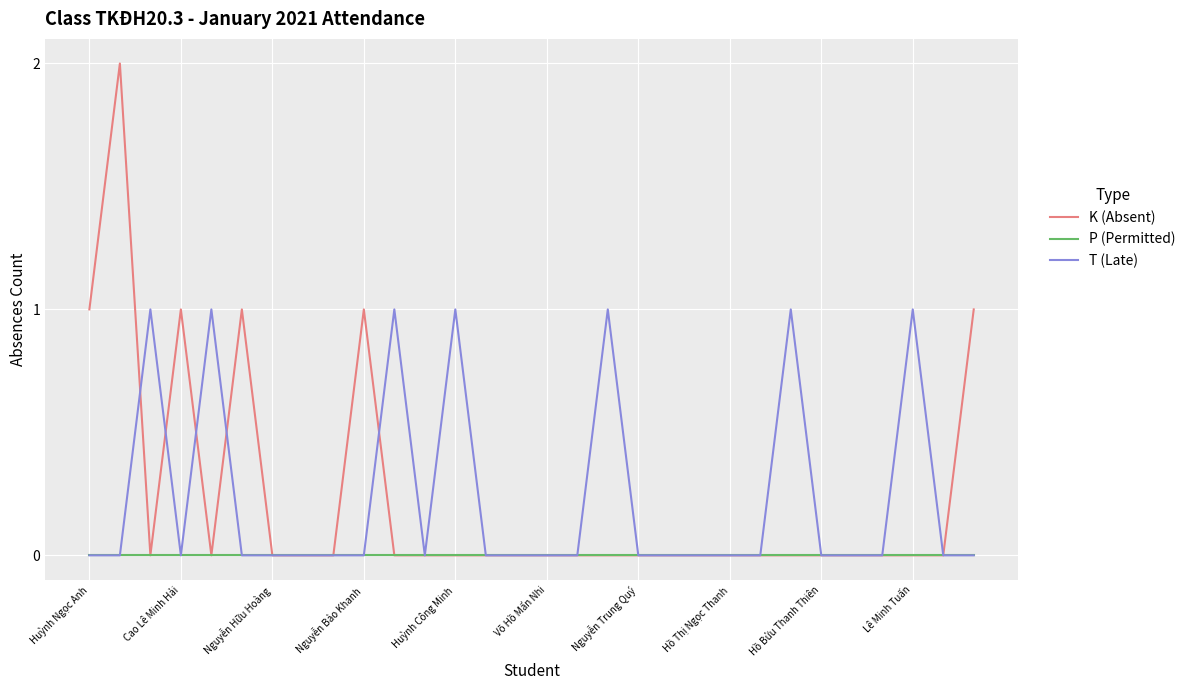

Which series has the largest range (max minus min)?

K (Absent)